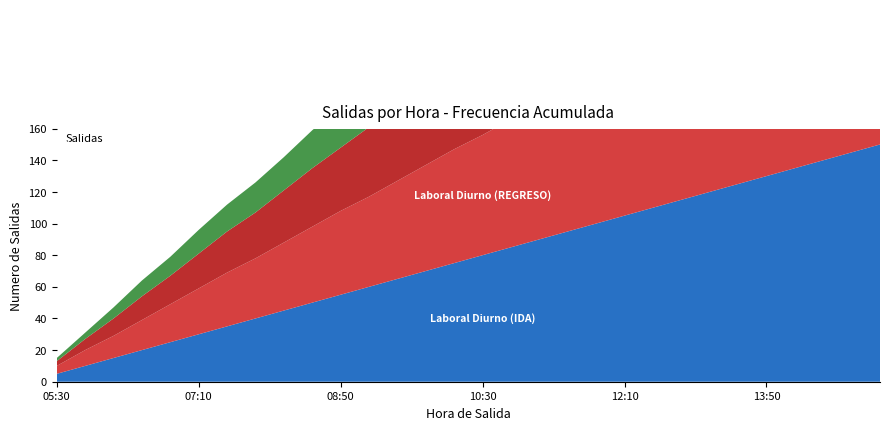

Reading left to right, extract all data points from this chart.

Laboral Diurno (IDA): 5	10	15	20	25	30	35	40	45	50	55	60	65	70	75	80	85	90	95	100	105	110	115	120	125	130	135	140	145	150
Laboral Diurno (REGRESO): 5	10	14	19	24	29	34	38	43	48	53	57	62	67	72	76	81	85	90	94	99	103	107	111	115	119	123	127	131	135
Sabado Diurno (IDA): 3	7	11	15	18	22	26	29	33	37	40	44	48	51	55	58	61	64	68	71	74	77	80	83	86	88	91	94	97	100
Domingo y Festivos Diurno (IDA): 2	4	7	10	12	15	17	19	21	24	26	28	30	32	34	36	38	40	42	44	46	48	50	52	54	56	58	60	62	64